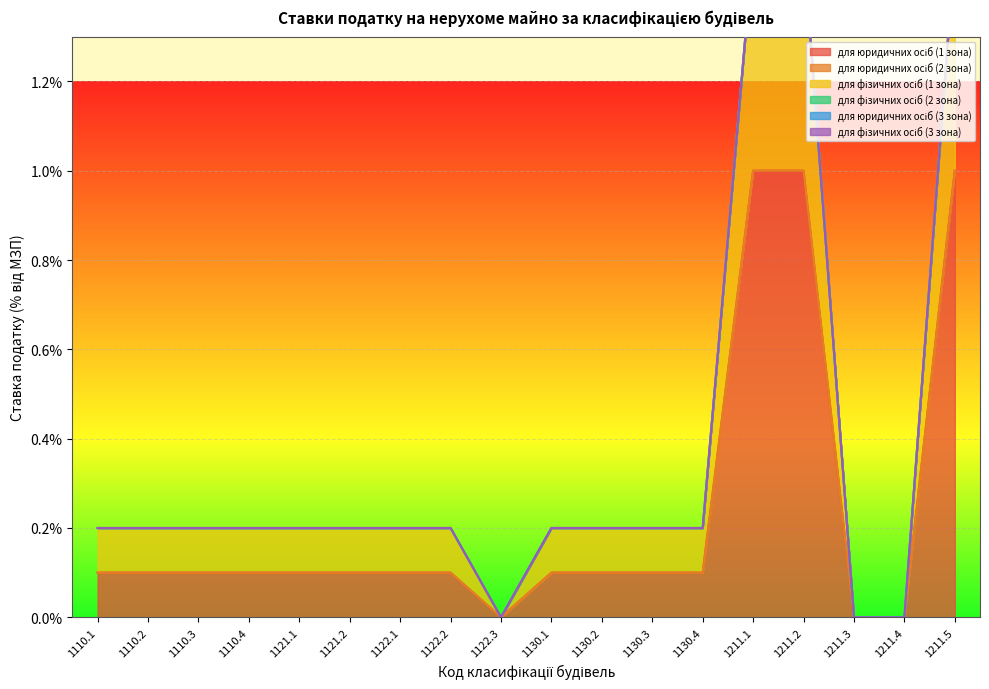

What position from the right is 1130.1?

9